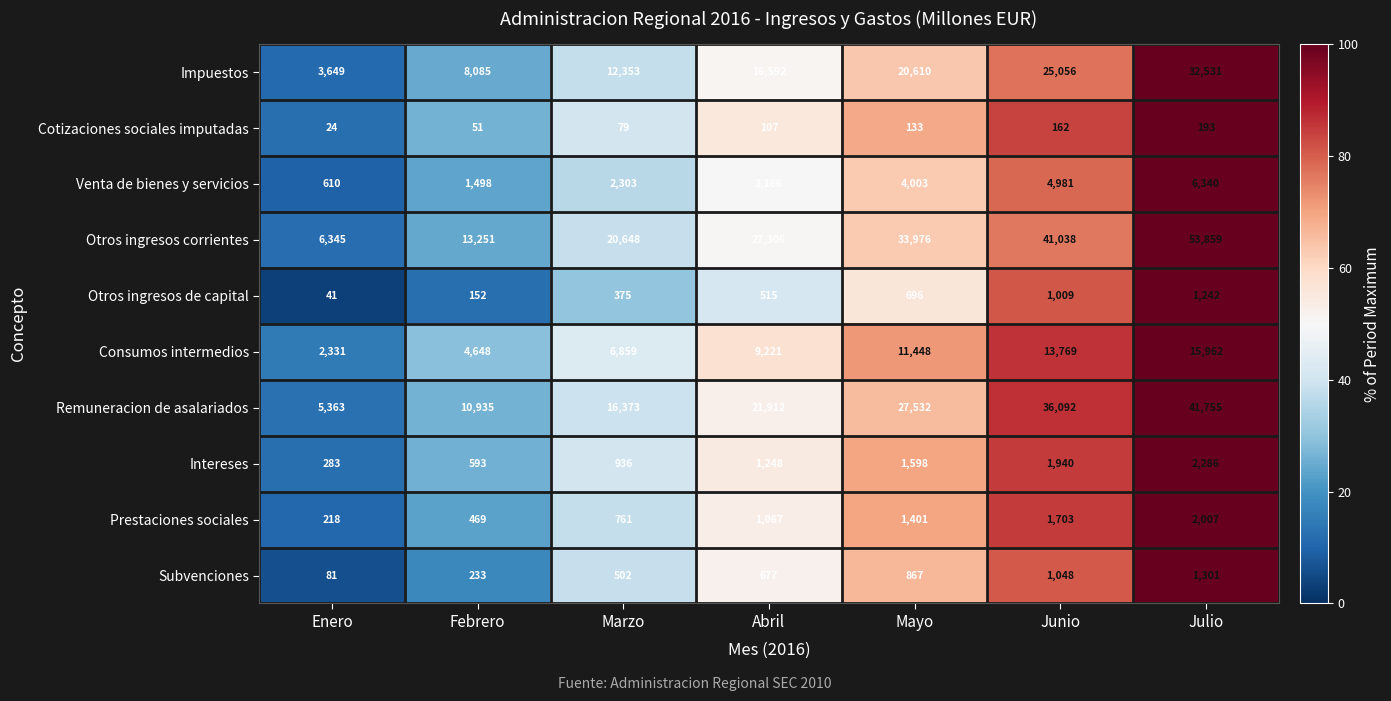

Rank the series at Abril from highest to lowest value.

Otros ingresos corrientes, Remuneracion de asalariados, Impuestos, Consumos intermedios, Venta de bienes y servicios, Intereses, Prestaciones sociales, Subvenciones, Otros ingresos de capital, Cotizaciones sociales imputadas